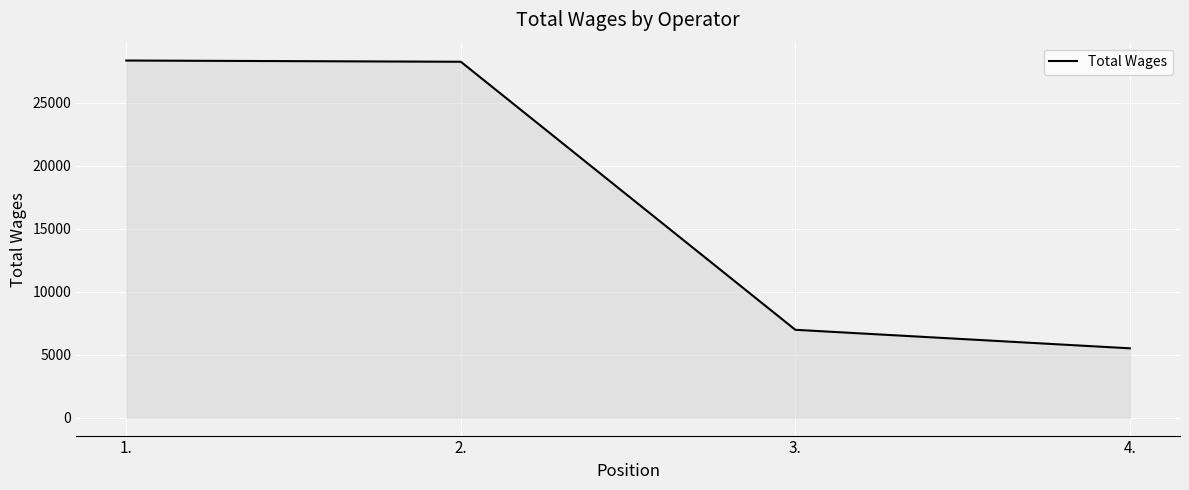

What is the maximum value shown in the chart?

28335